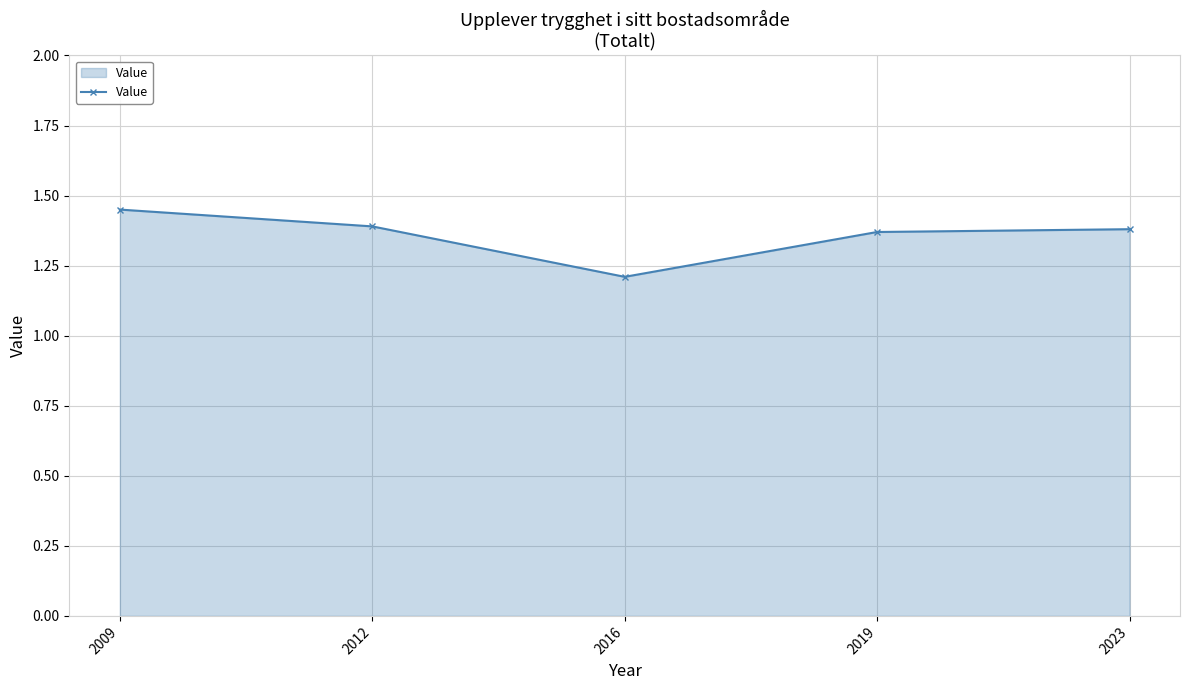

How many points are lower than both their immediate neighbors (excluding endpoints)?

1